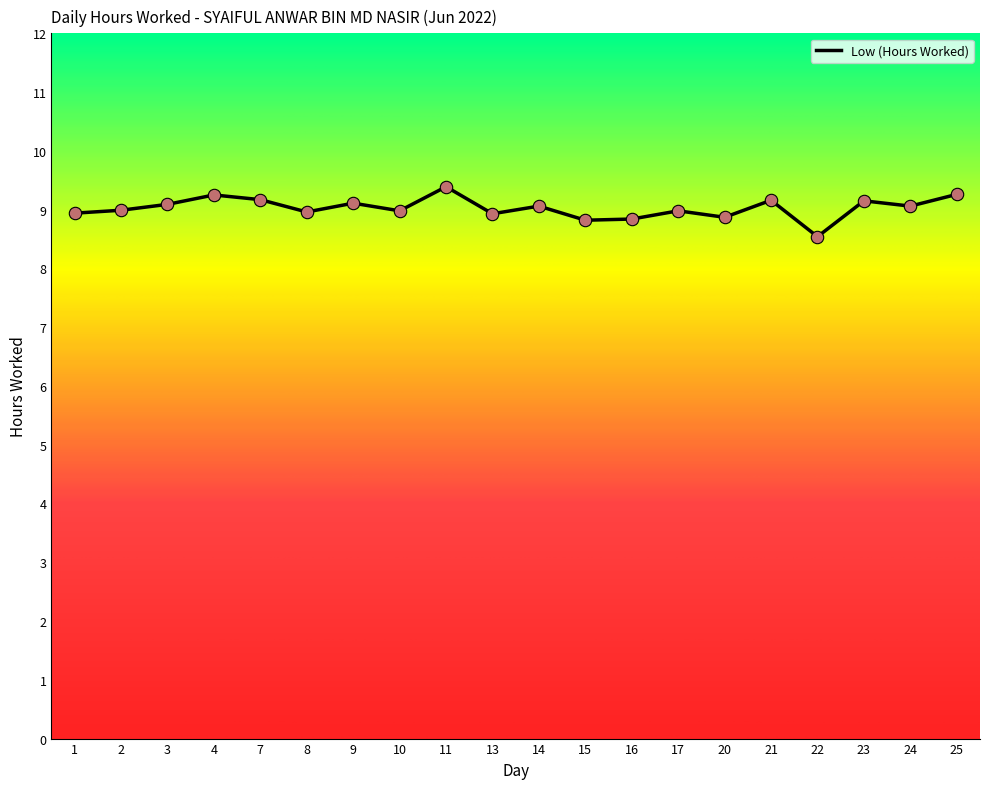

What is the change in value from 10 to 14?

+0.1